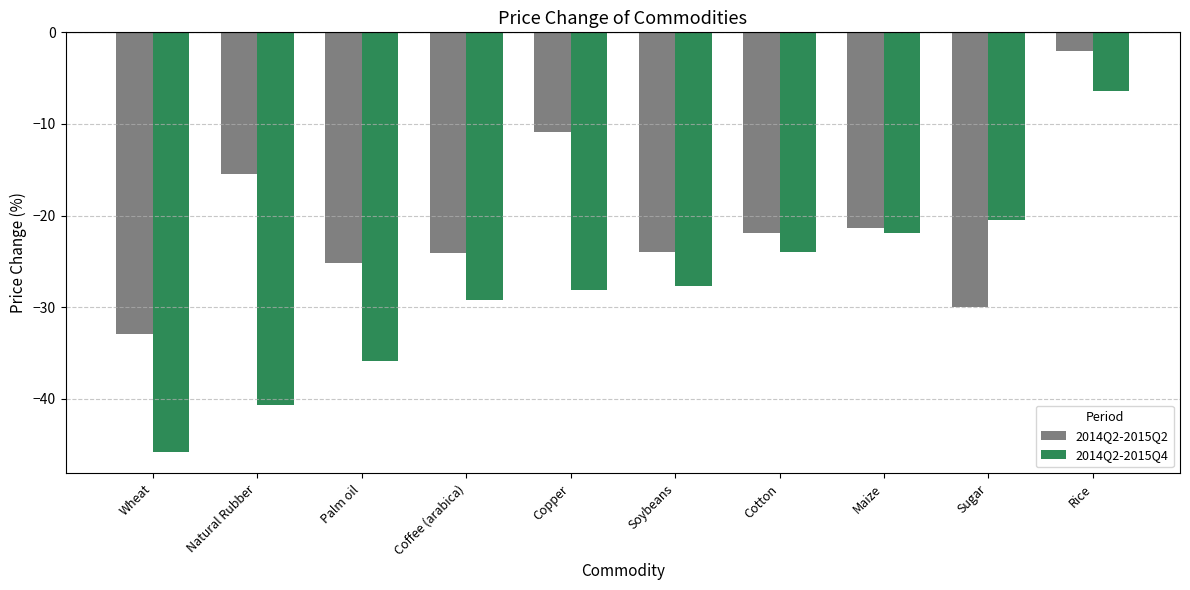

What position from the left is Sugar?

9